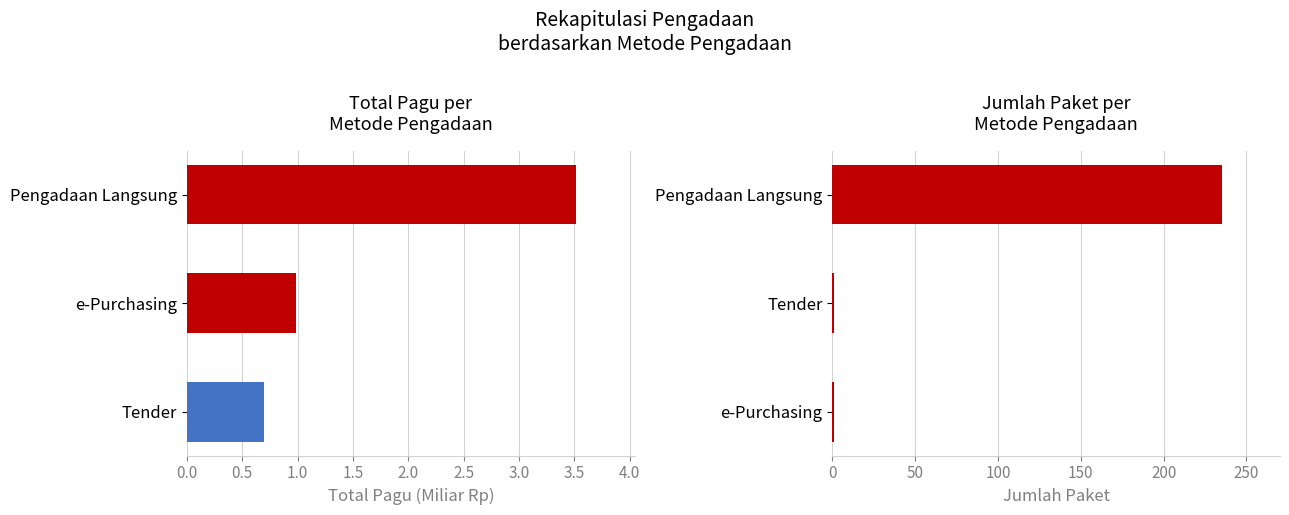

What is the average value of the Total Pagu (Miliar Rp) series?

1.7